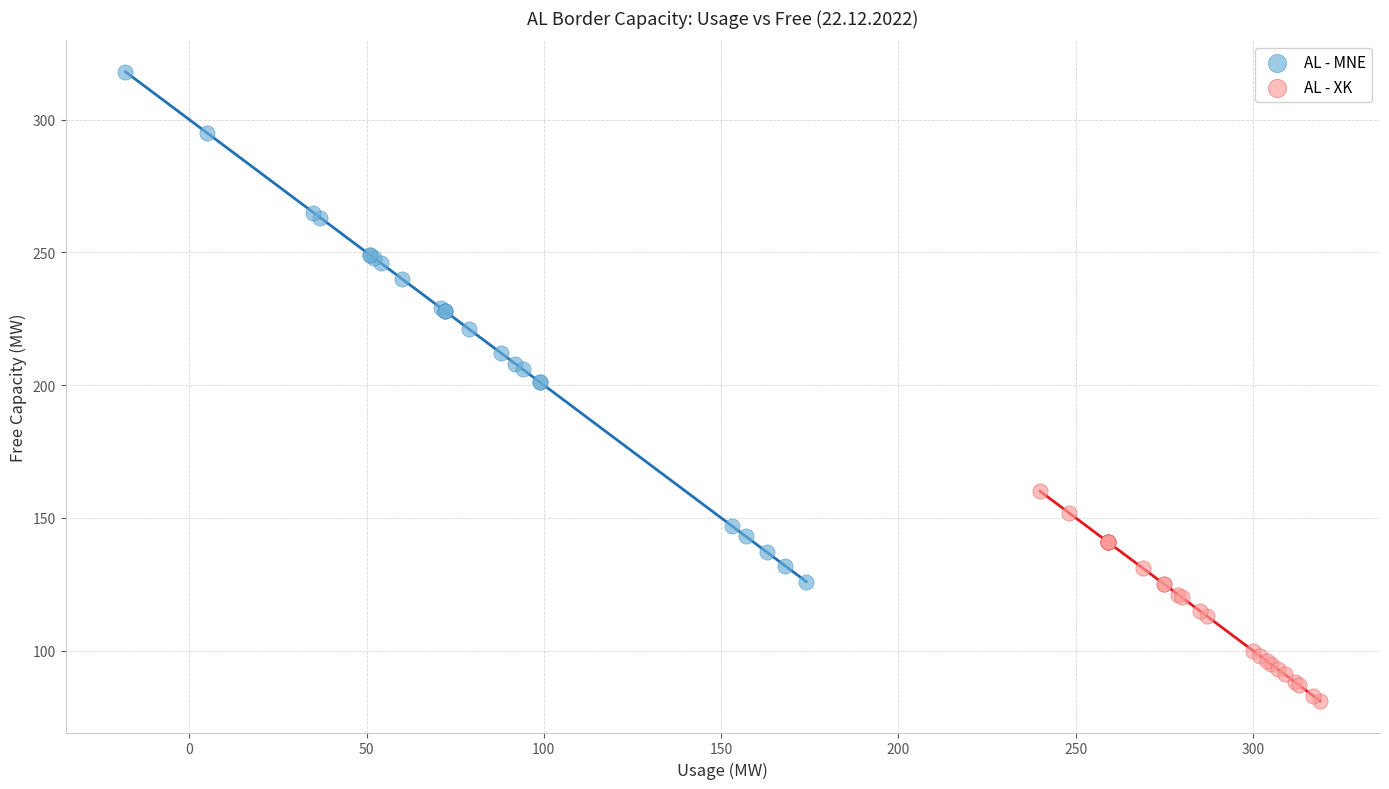

Which series has the largest Y range (max minus min)?

AL - MNE